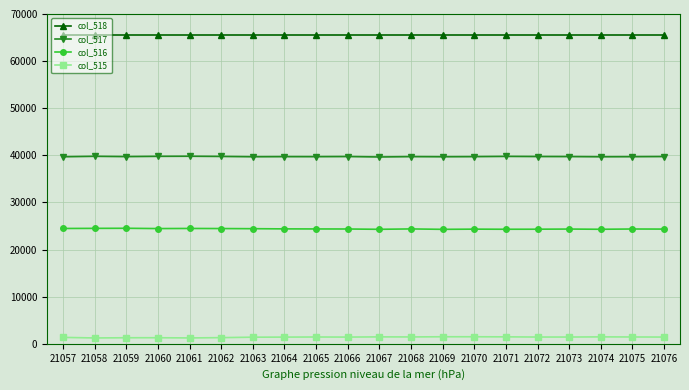

What is the spread (max minus min) of values at 21074?

64065